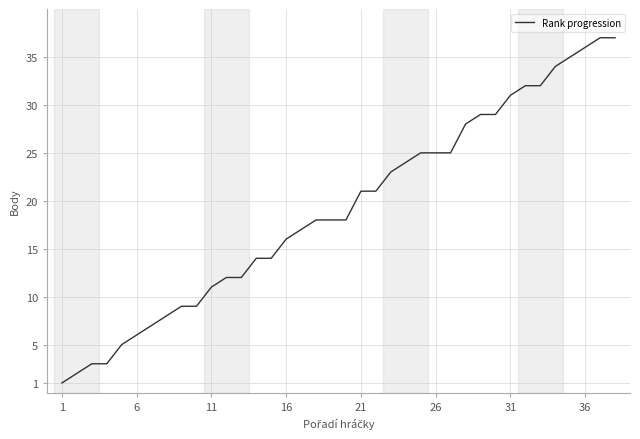

What is the difference between the maximum and minimum values?

36